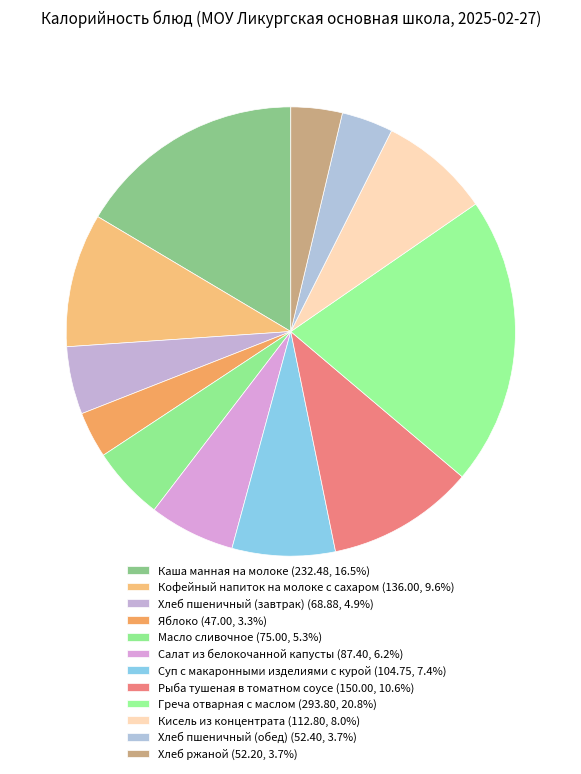

True or false: Яблоко accounts for 12% of the total.

False